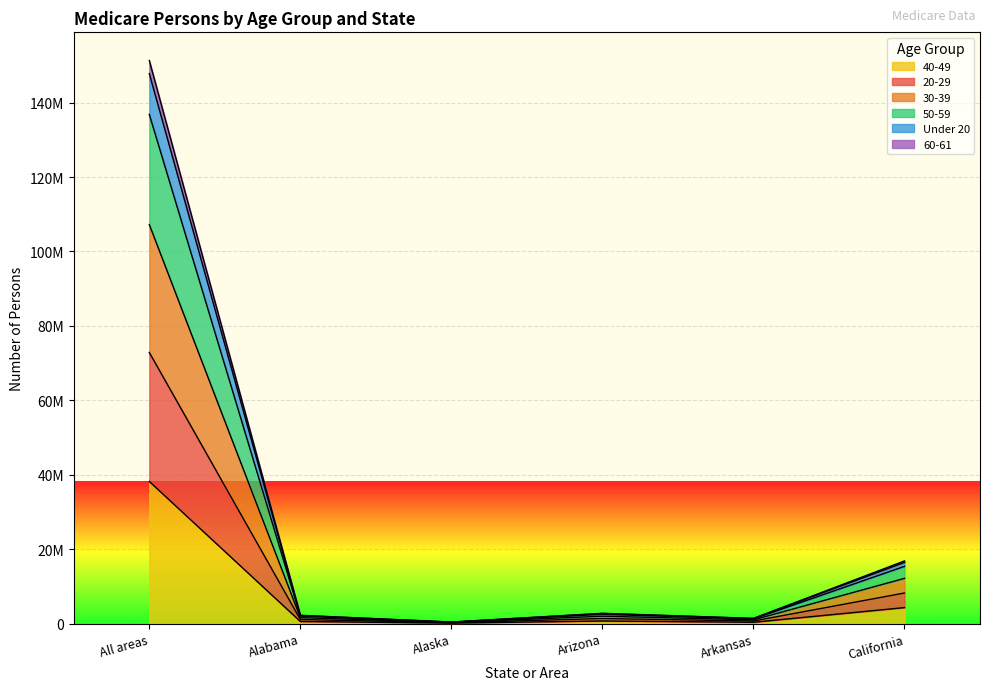

Is it true that 40-49 equals 799836 at Alabama?

False